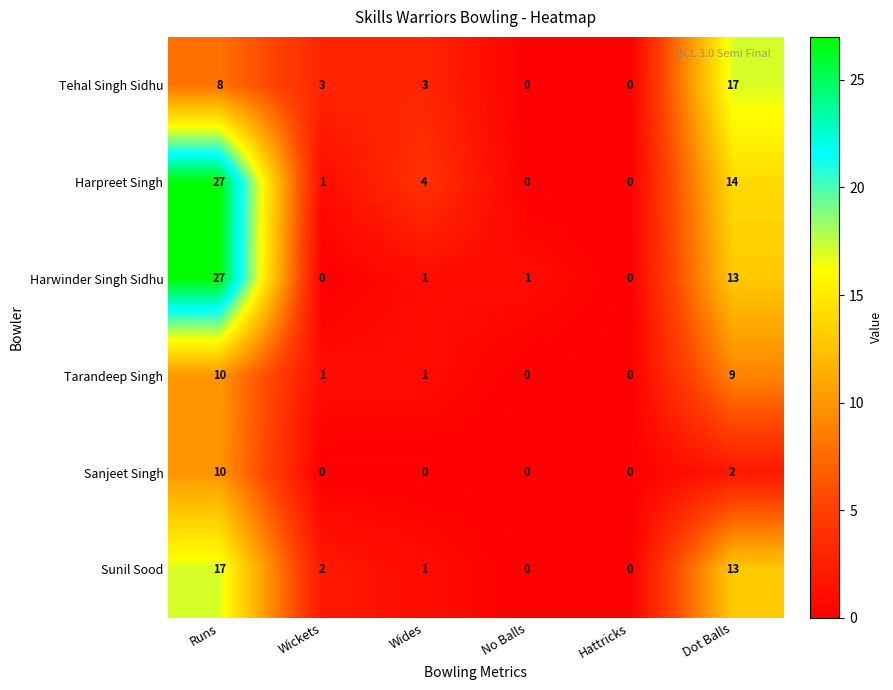

Which label corresponds to the largest value in the chart?

Runs